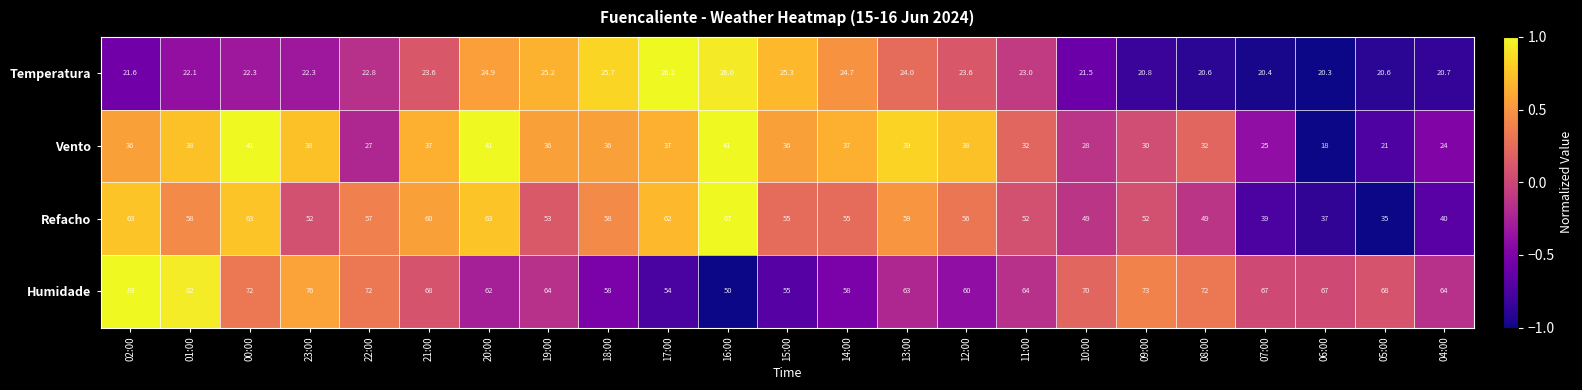

At which category does the chart reach its minimum across all series?

06:00